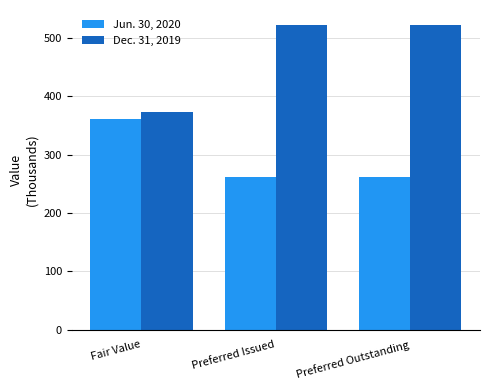

Which series has the largest total across all categories?

Dec. 31, 2019